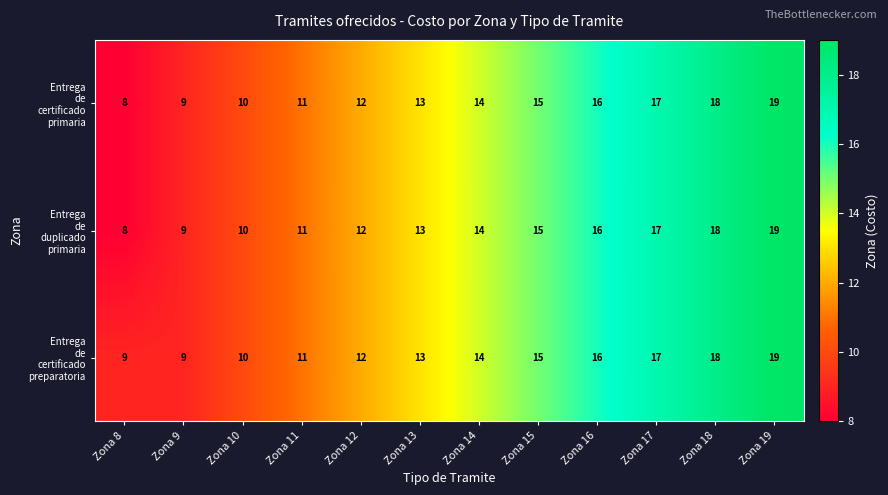

At which category is the sum across all series the highest?

Zona 19